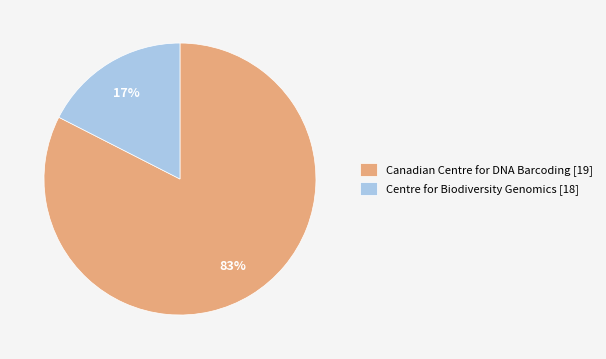

Rank the categories by value from highest to lowest.

Canadian Centre for DNA Barcoding [19], Centre for Biodiversity Genomics [18]